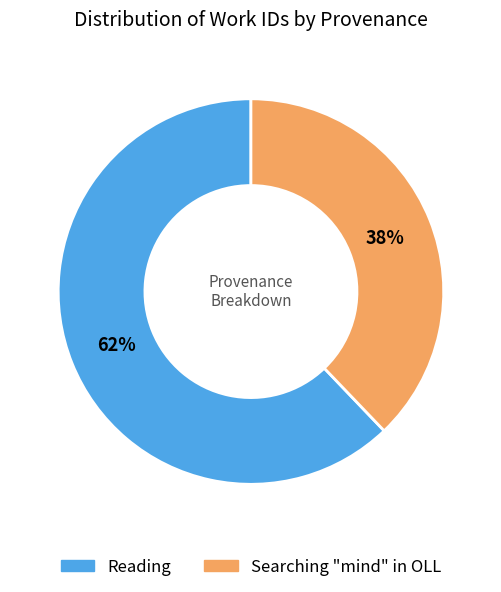

Does any single category account for the majority?

Yes